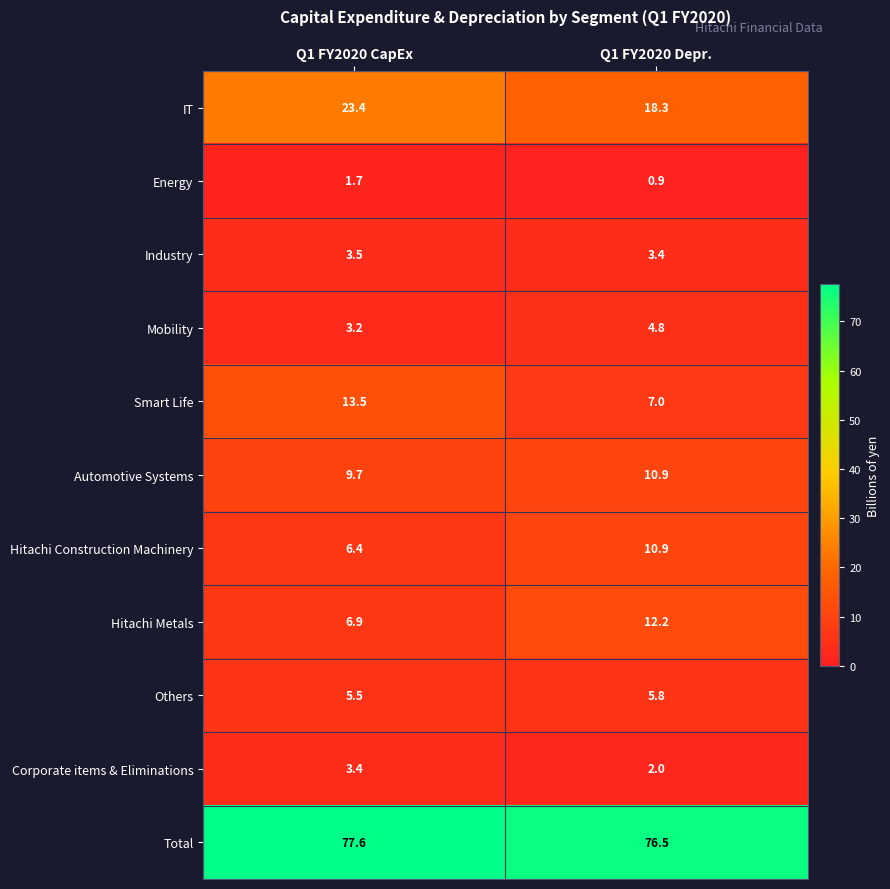

Which series changed the most between Q1 FY2020 CapEx and Q1 FY2020 Depr.?

Smart Life